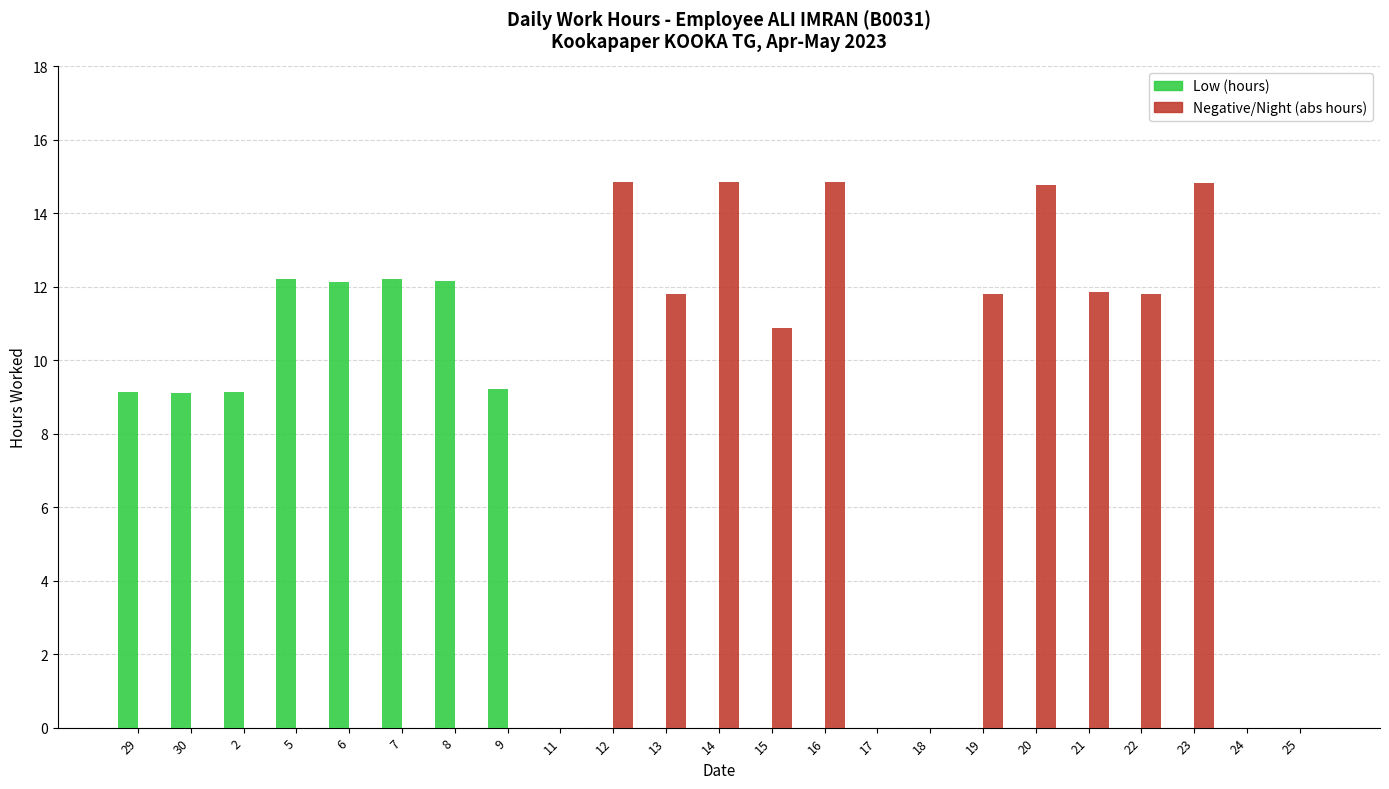

Between 13 and 14, which series saw the biggest shift?

Negative/Night (abs hours)